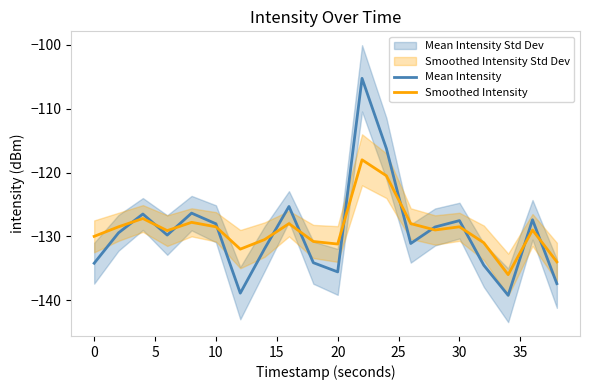

What is the lowest value of the Mean Intensity series?

-139.2